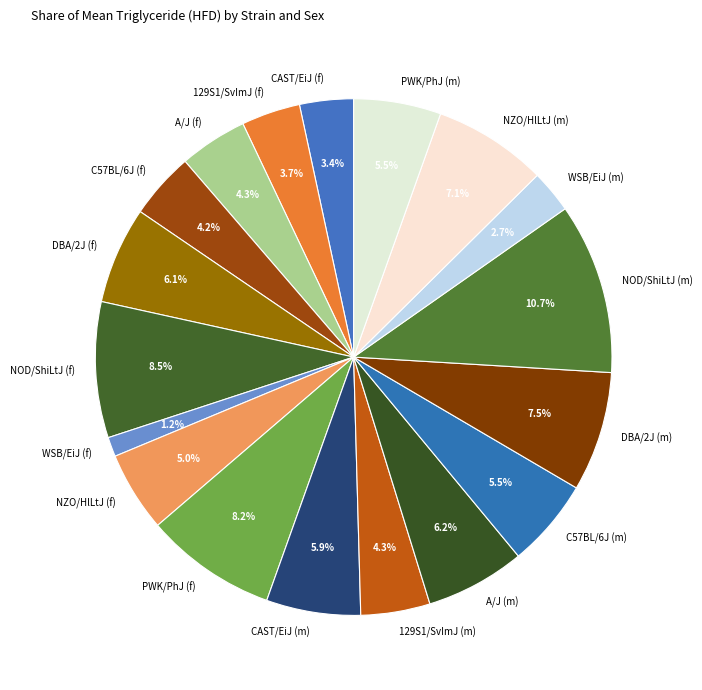

To the nearest percent, what is the average slice percentage?

6%